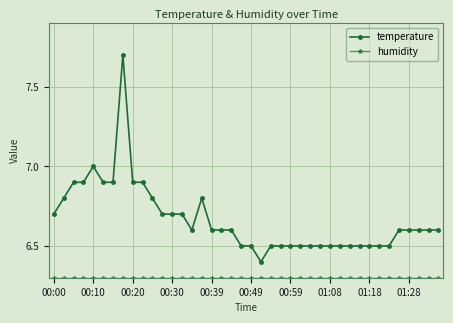

Which series has the largest total across all categories?

temperature